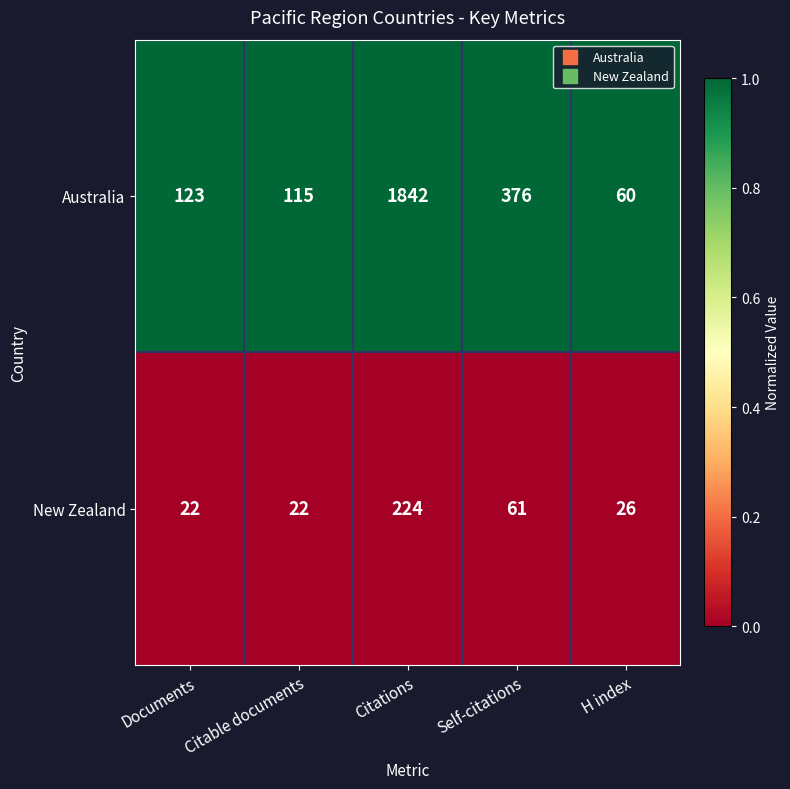

The value of Australia at H index is 60. True or false?

True